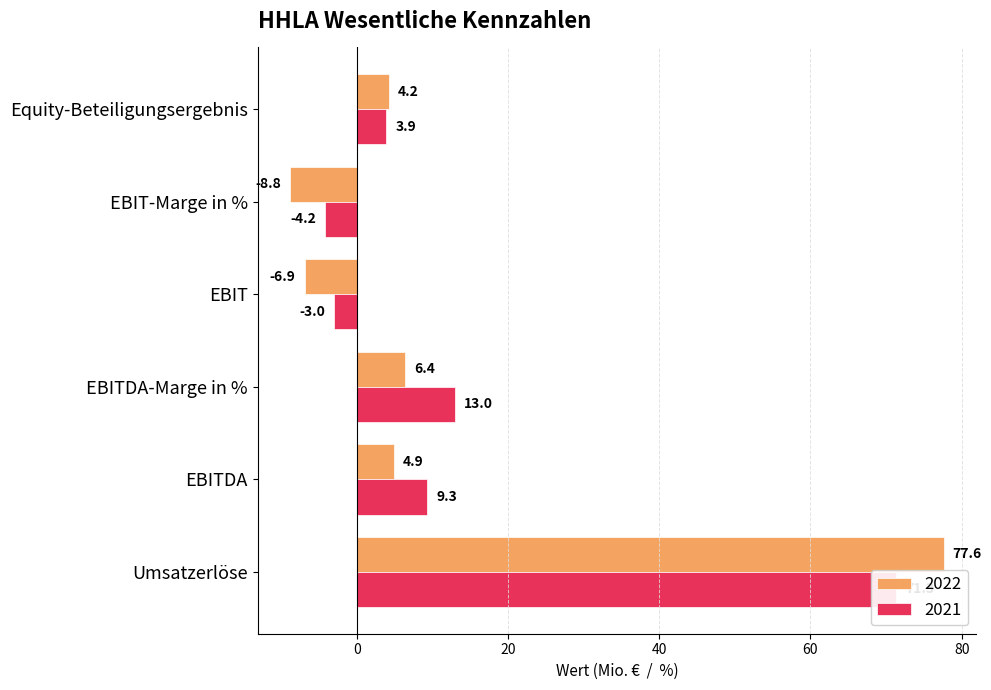

The value of 2022 at EBITDA-Marge in % is 6.4. True or false?

True